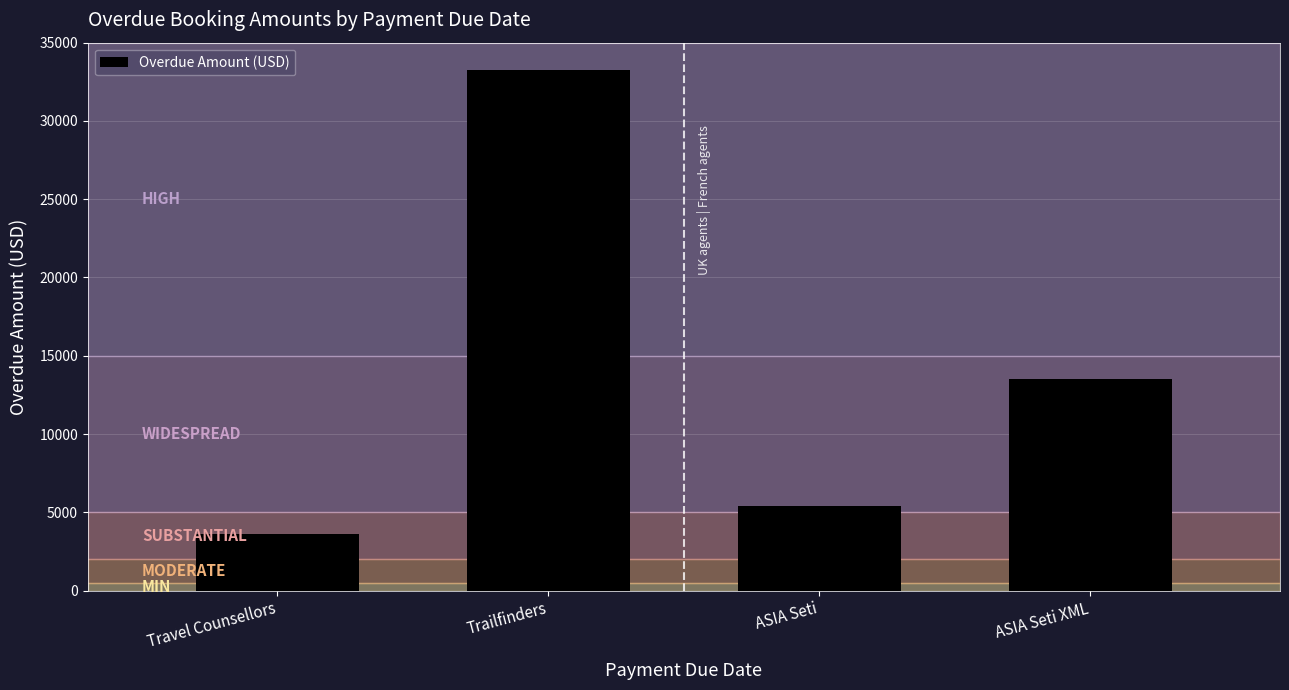

The chart shows a value of 1450.9 at ASIA Seti. True or false?

False